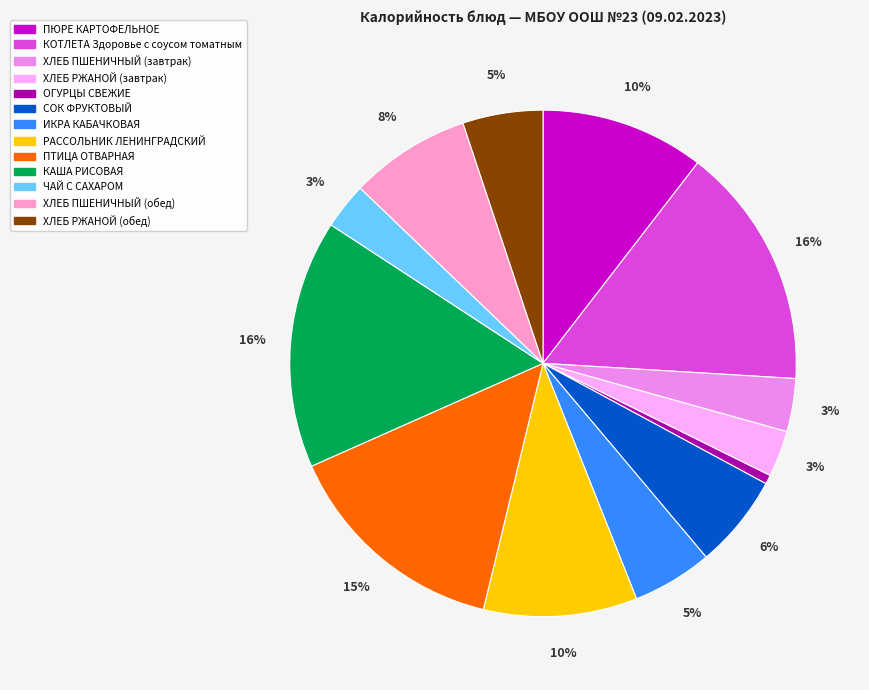

To the nearest percent, what is the average slice percentage?

8%